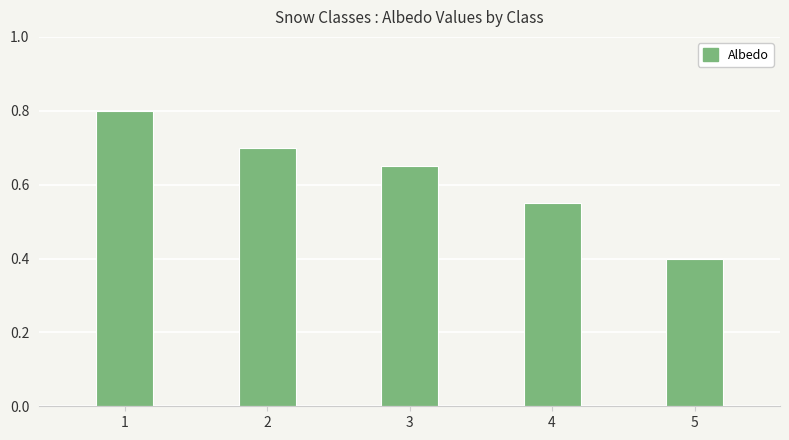

What is the sum of the values at 3 and 1?

1.5